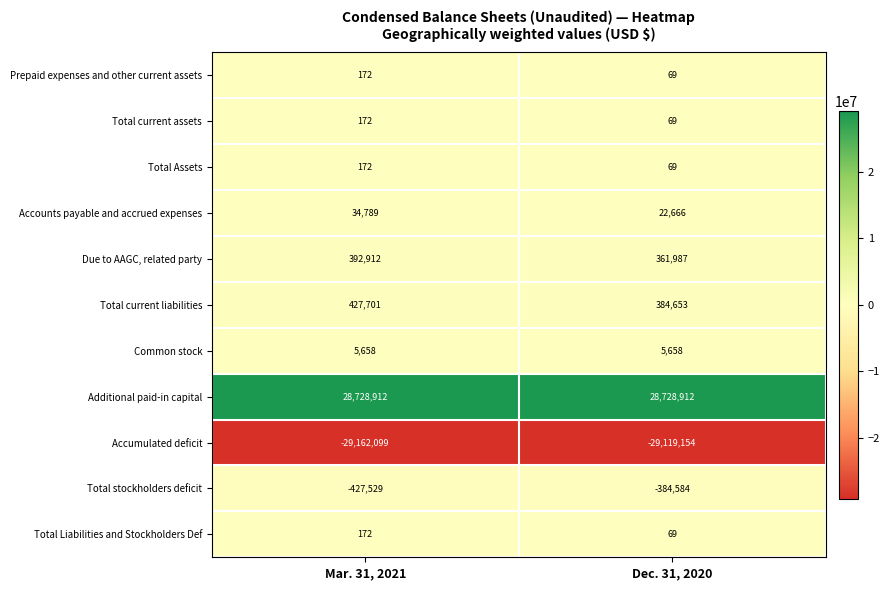

At which category does the chart reach its minimum across all series?

Mar. 31, 2021